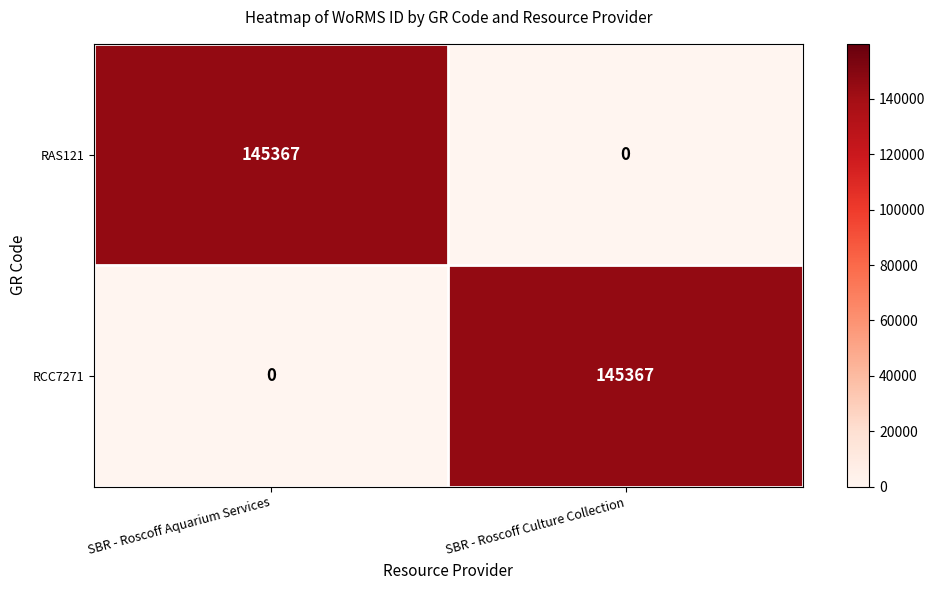

Rank the series at SBR - Roscoff Aquarium Services from highest to lowest value.

RAS121, RCC7271